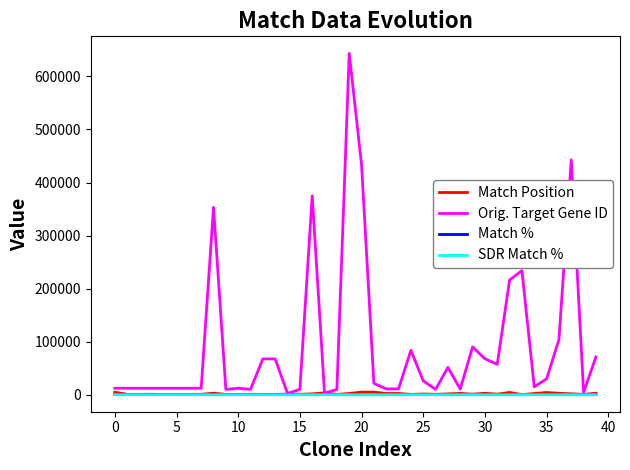

True or false: SDR Match % and Match Position intersect in this chart.

False